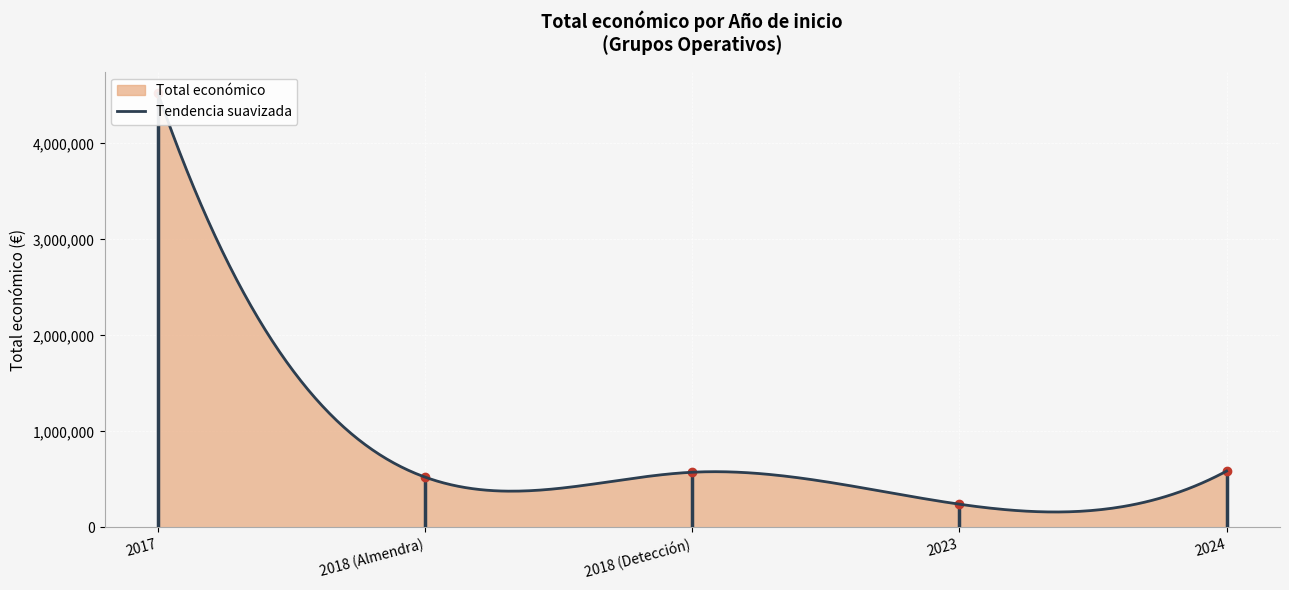

At which category does the chart reach its peak across all series?

2017